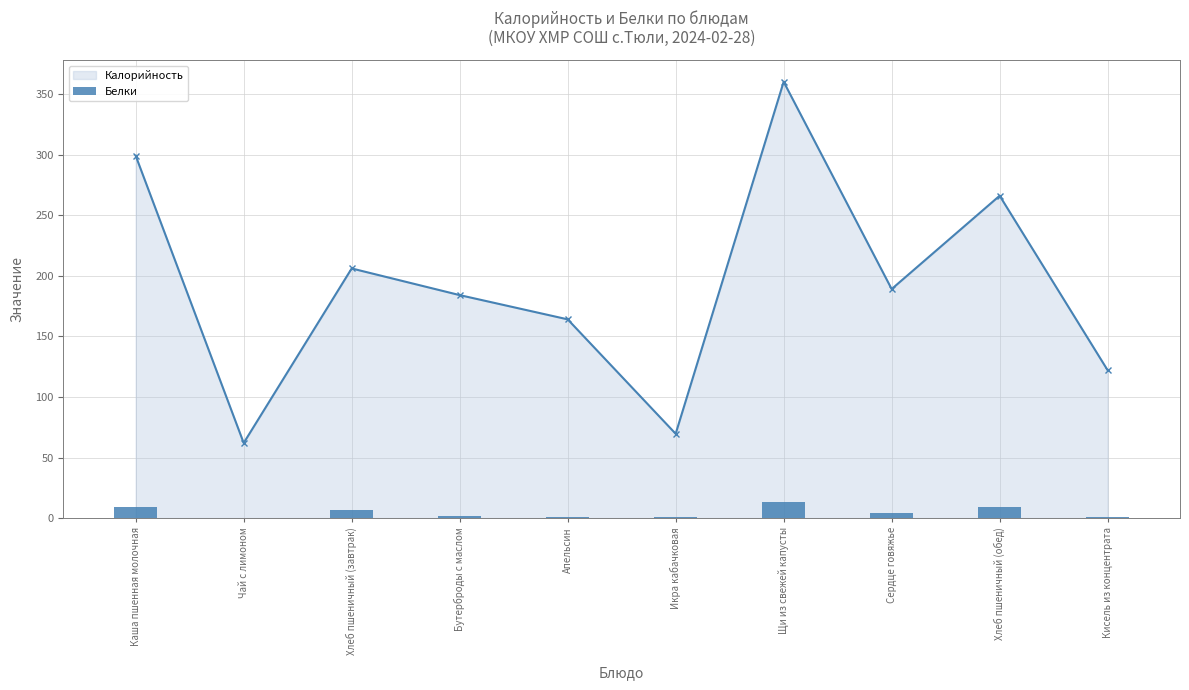

The value at Хлеб пшеничный (завтрак) is 12.1. True or false?

False